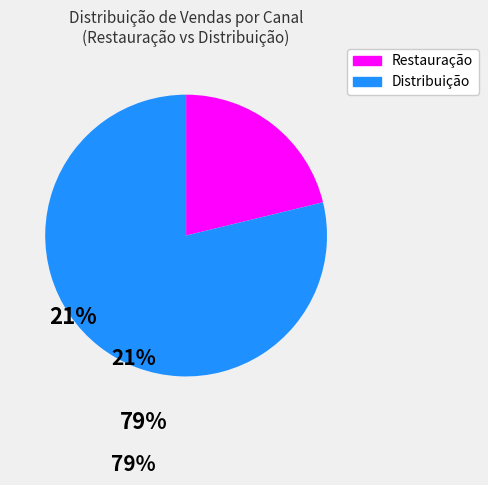

Does any single category account for the majority?

Yes